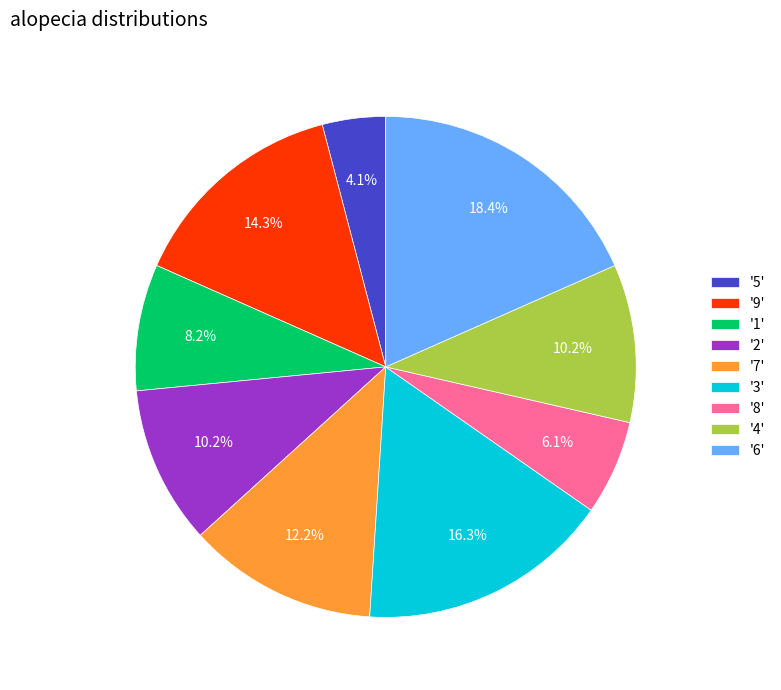

What is the total percentage of '5' and '9'?

18.4%